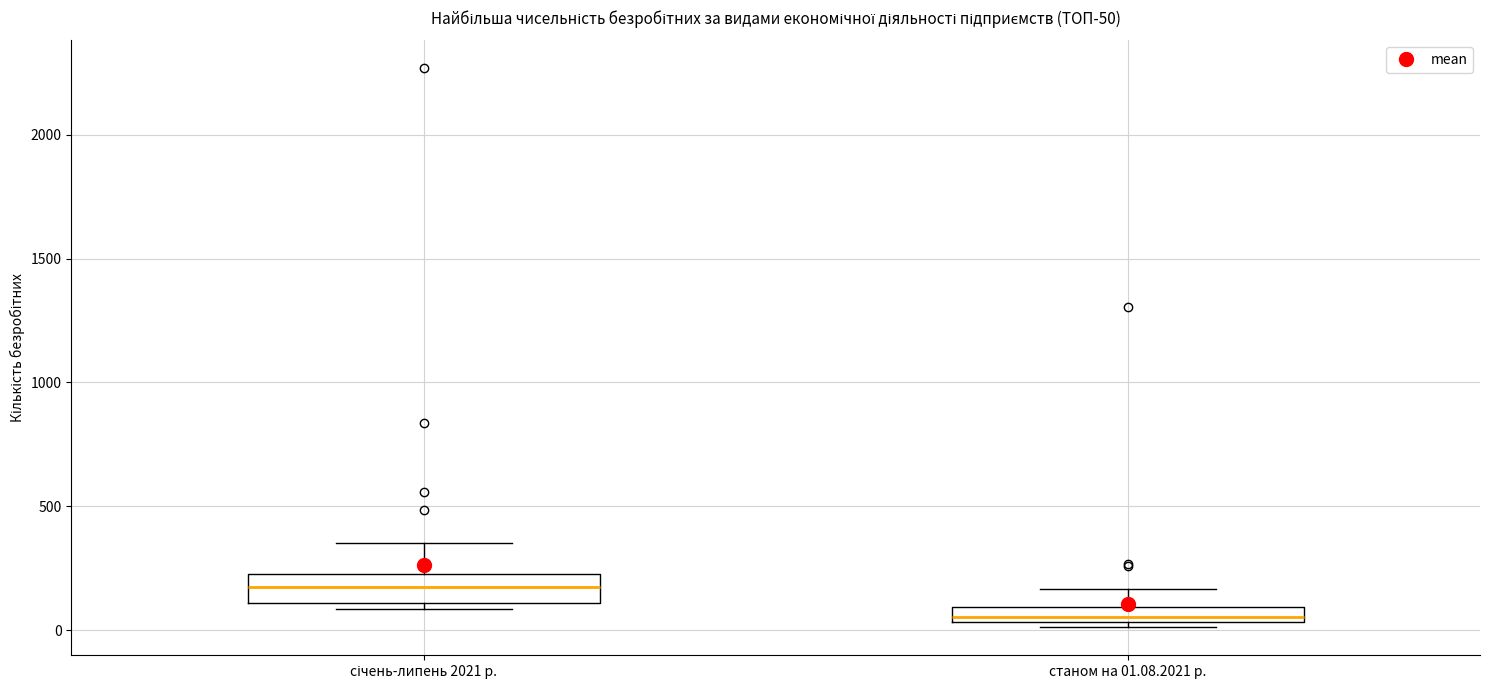

Which box's median line is the highest?

січень-липень 2021 р.